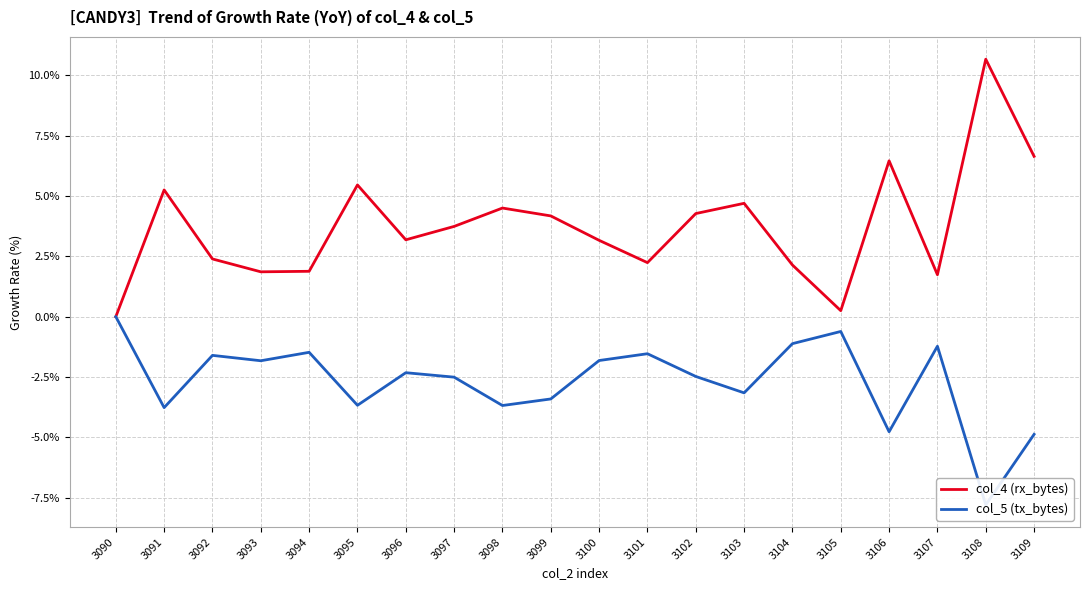

List the series in order of their peak value, lowest first.

col_5 (tx_bytes), col_4 (rx_bytes)